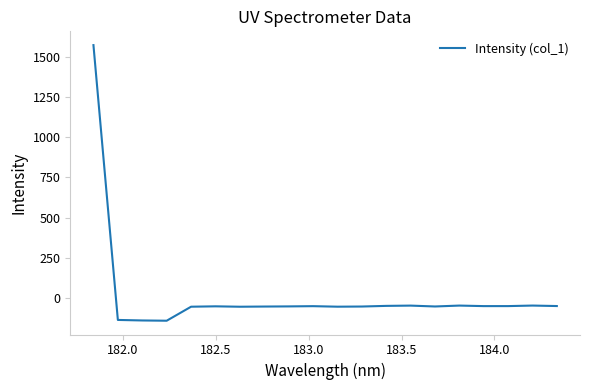

What is the greatest value displayed?

1572.1